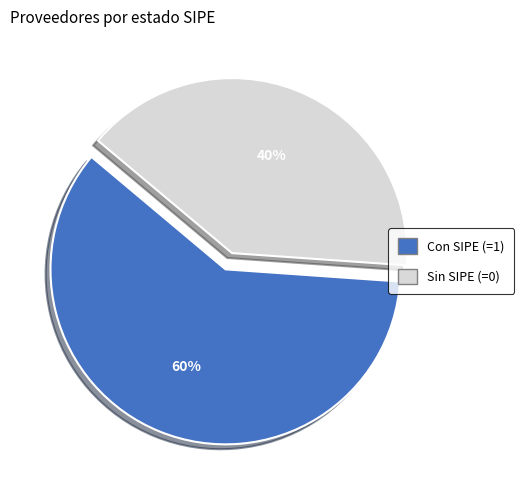

To the nearest percent, what is the average slice percentage?

50%